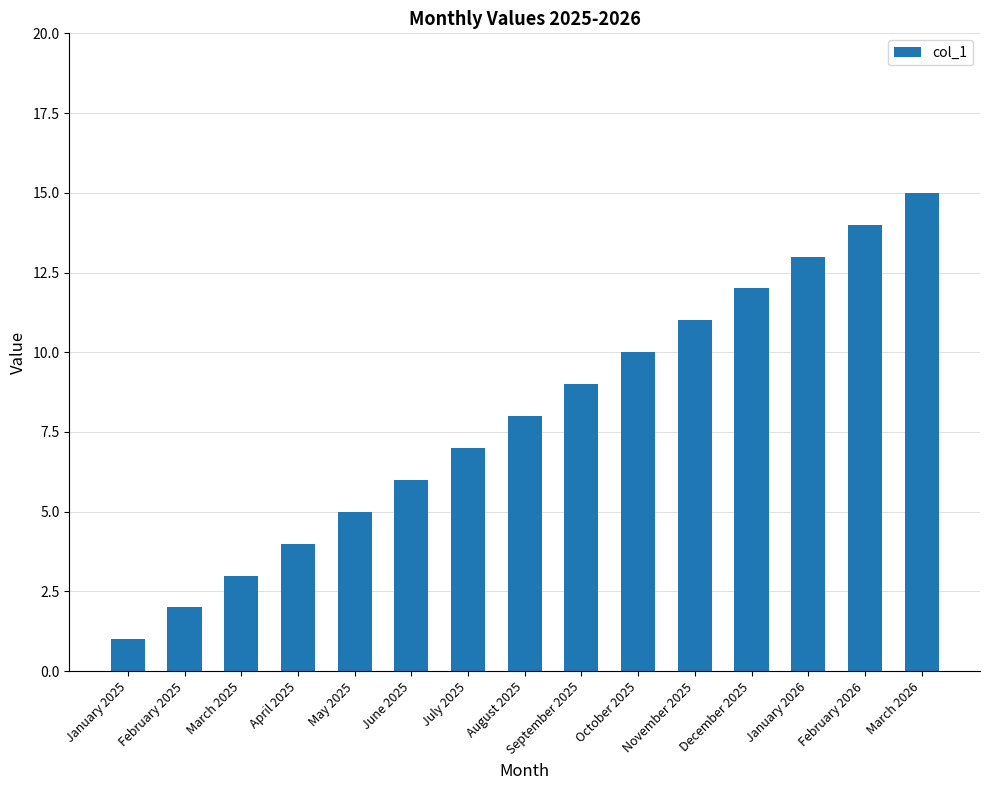

How many series are shown in this chart?

1